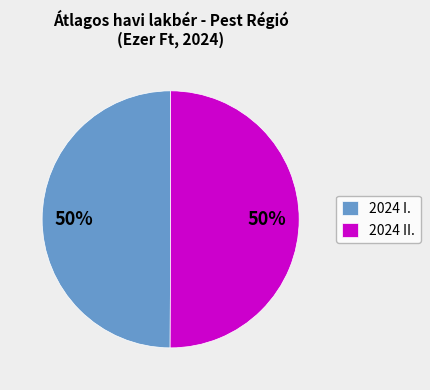

Approximately how many times larger is the value at 2024 I. compared to 2024 II.?

1.0